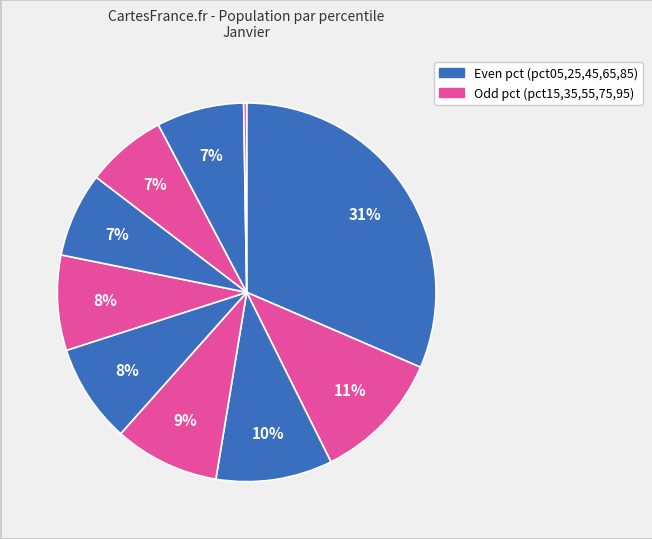

Rank the categories by value from lowest to highest.

pct95, pct75, pct65, pct85, pct55, pct45, pct35, pct25, pct15, pct05